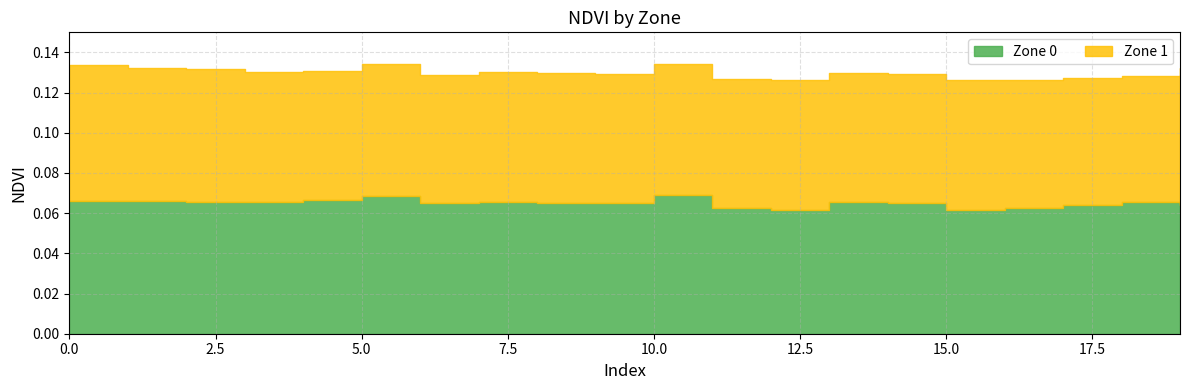

What is the sum of the Zone 1 values at 12 and 4?

0.1